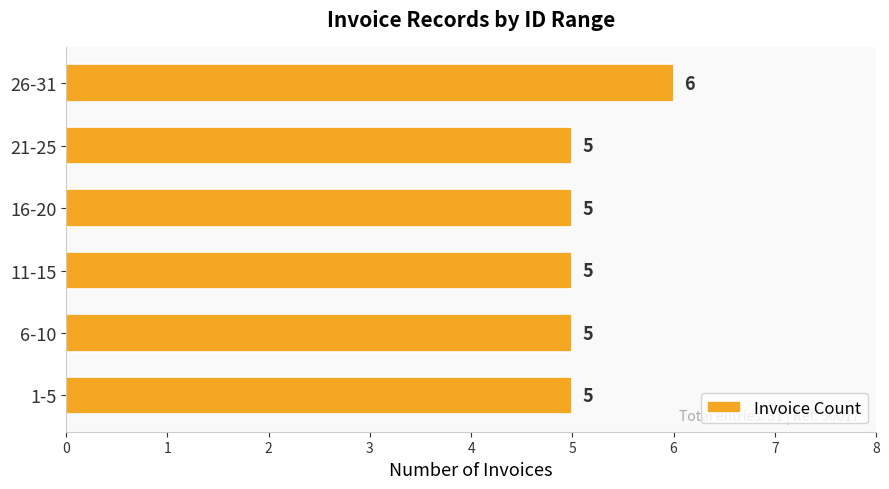

At which category does the chart reach its peak across all series?

26-31